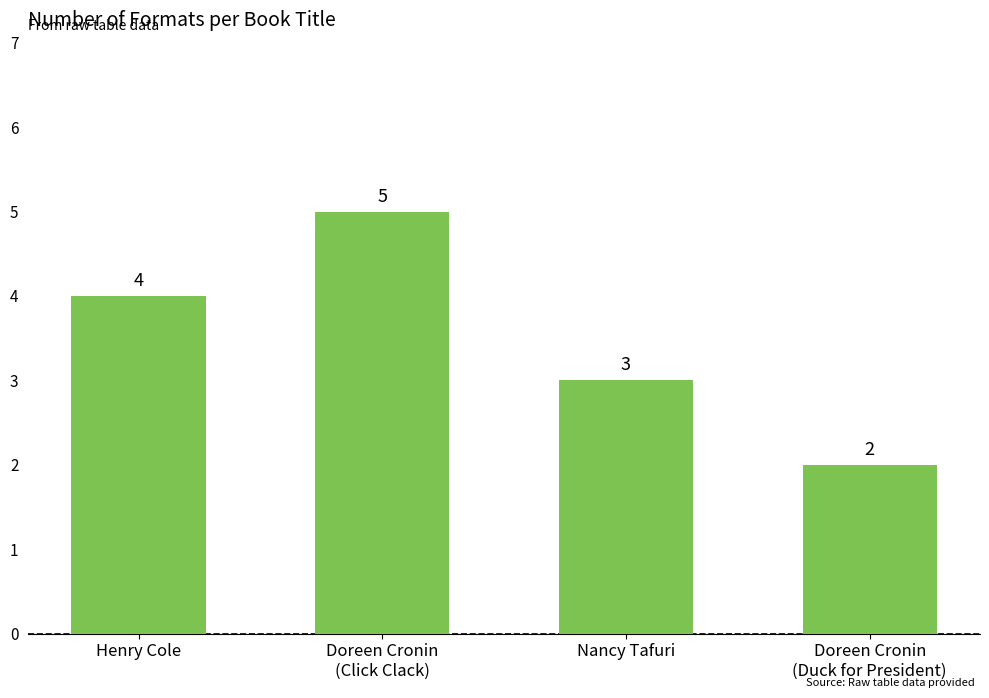

How many distinct data groups are displayed?

1